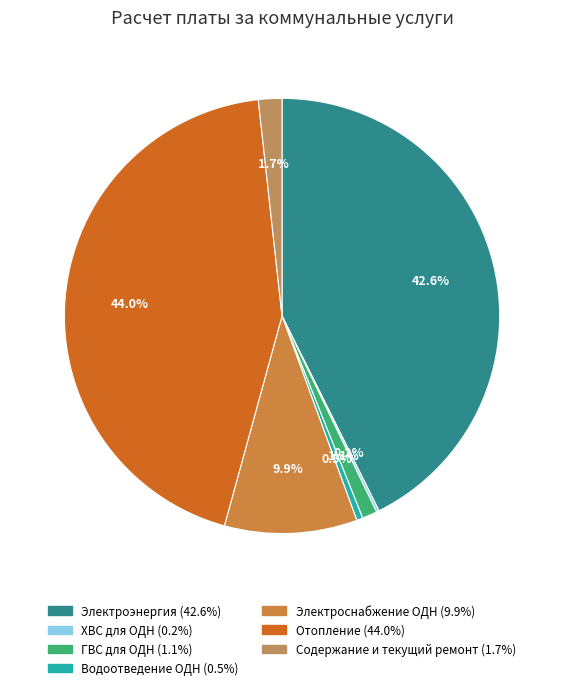

What is the total percentage of ХВС для ОДН and Электроснабжение ОДН?

10.0%